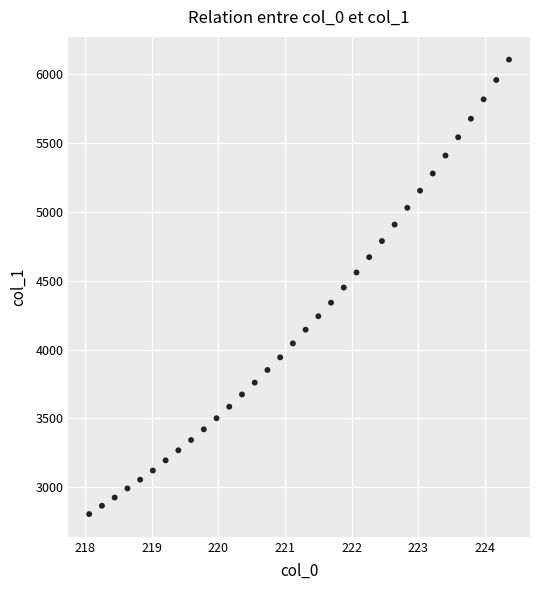

What is the range of X values (max minus min)?

6.3